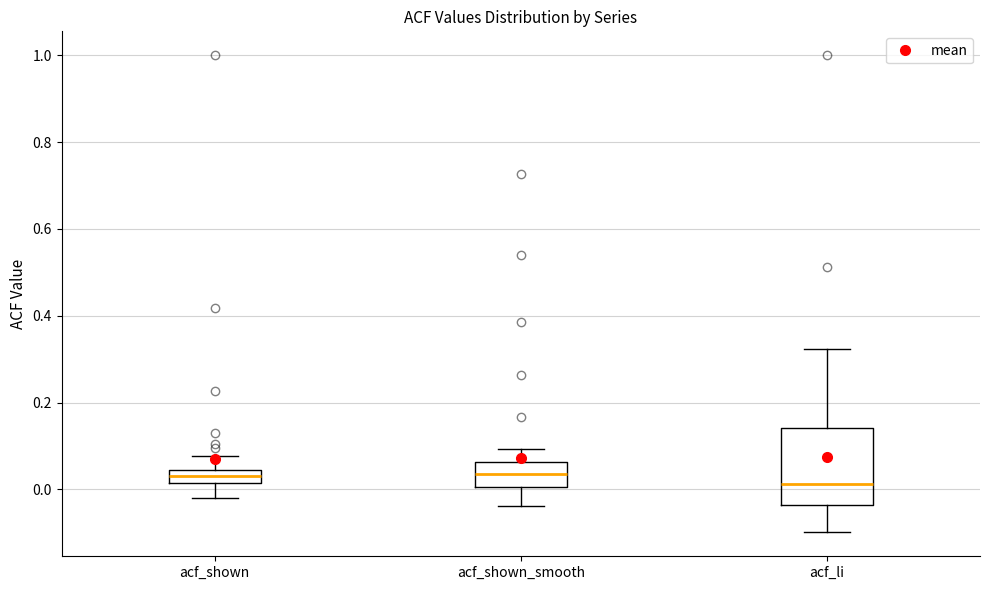

Reading left to right, read every box against the y-axis: the position of its median line, the range the box covers, and the ends of its whiskers. The values are not printed on the chart, so give them approximately, as read against the axis.

acf_shown: median 0.04 (inside the box), box 0.02 to 0.04, whiskers -0.02 to 0.08
acf_shown_smooth: median 0.04, box 0.00 to 0.06, whiskers -0.04 to 0.10
acf_li: median 0.02, box -0.04 to 0.14, whiskers -0.10 to 0.32